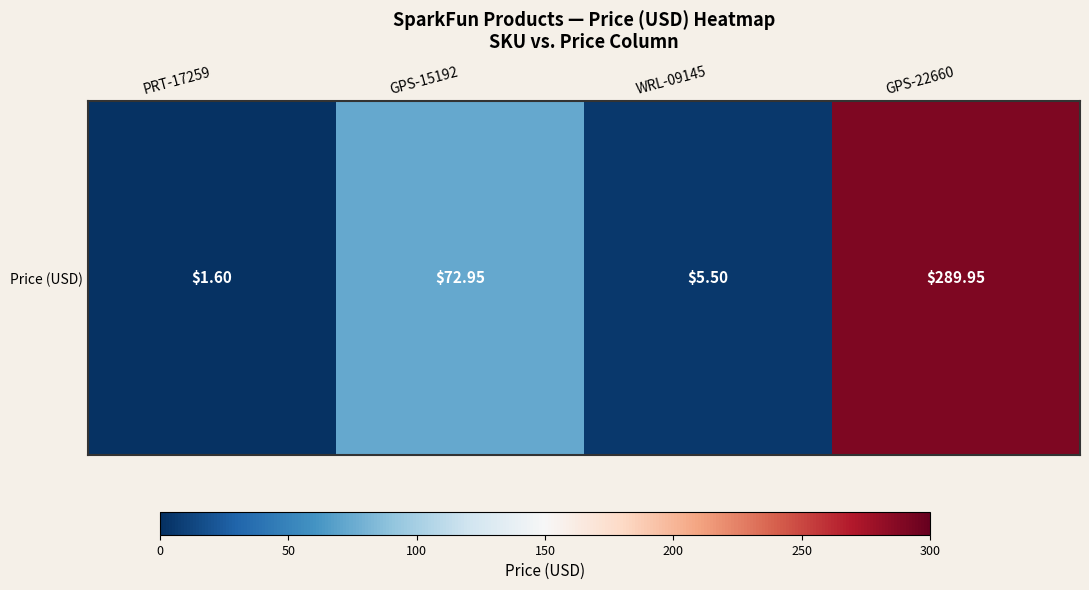

The chart shows a value of 2.8 at PRT-17259. True or false?

False